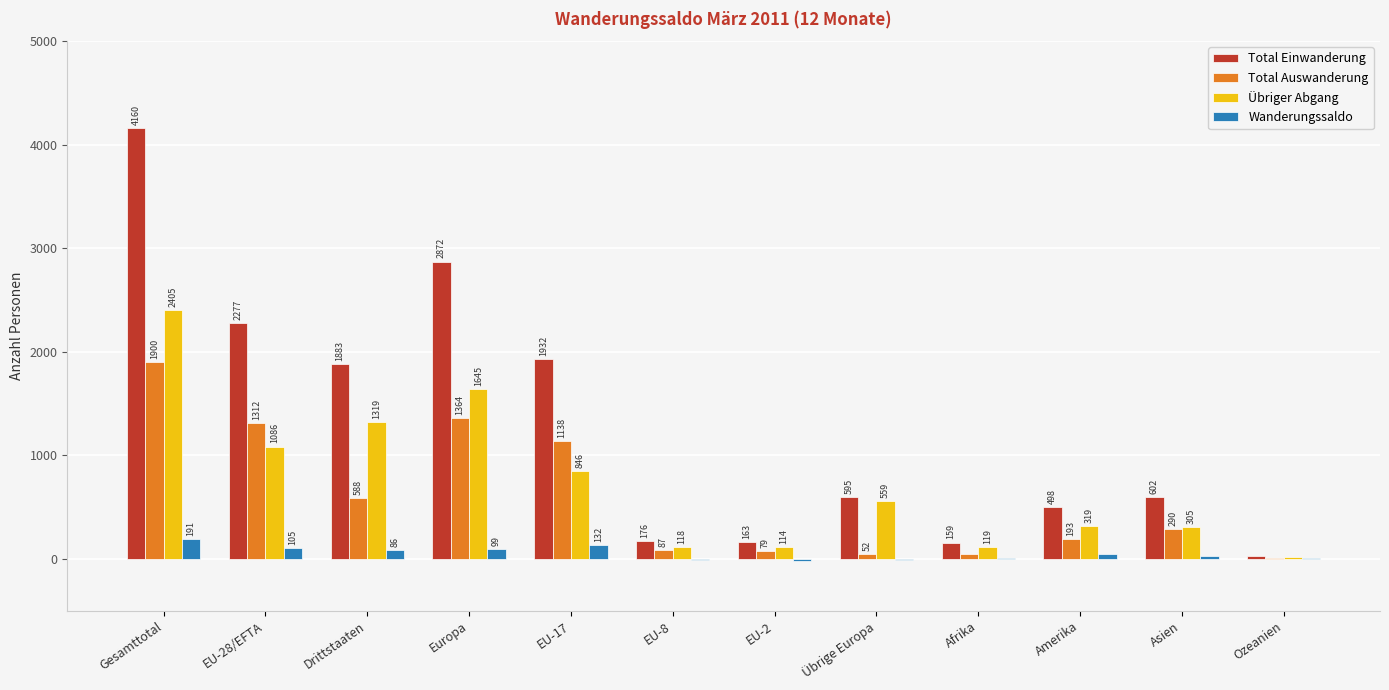

At which label does Total Auswanderung reach its peak?

Gesamttotal